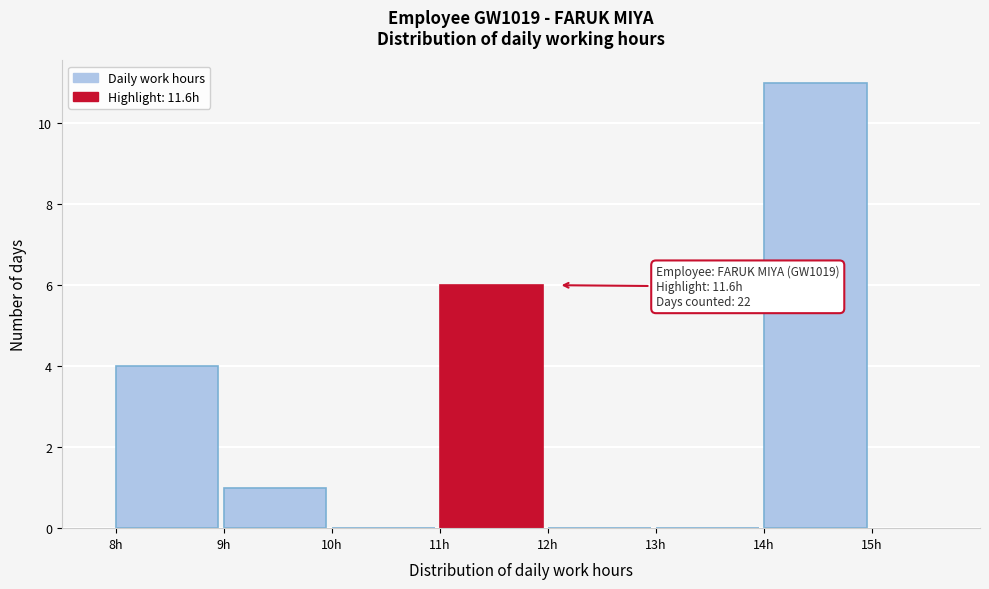

Which range on the x-axis has the tallest bar?

14 to 15